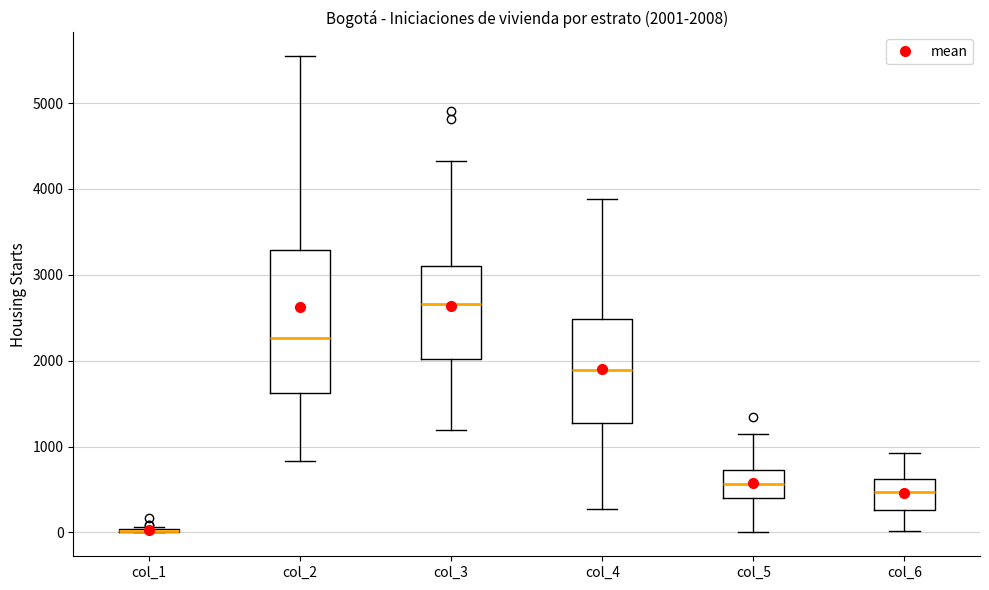

Which box is the tallest, from its lower edge to its upper edge?

col_2